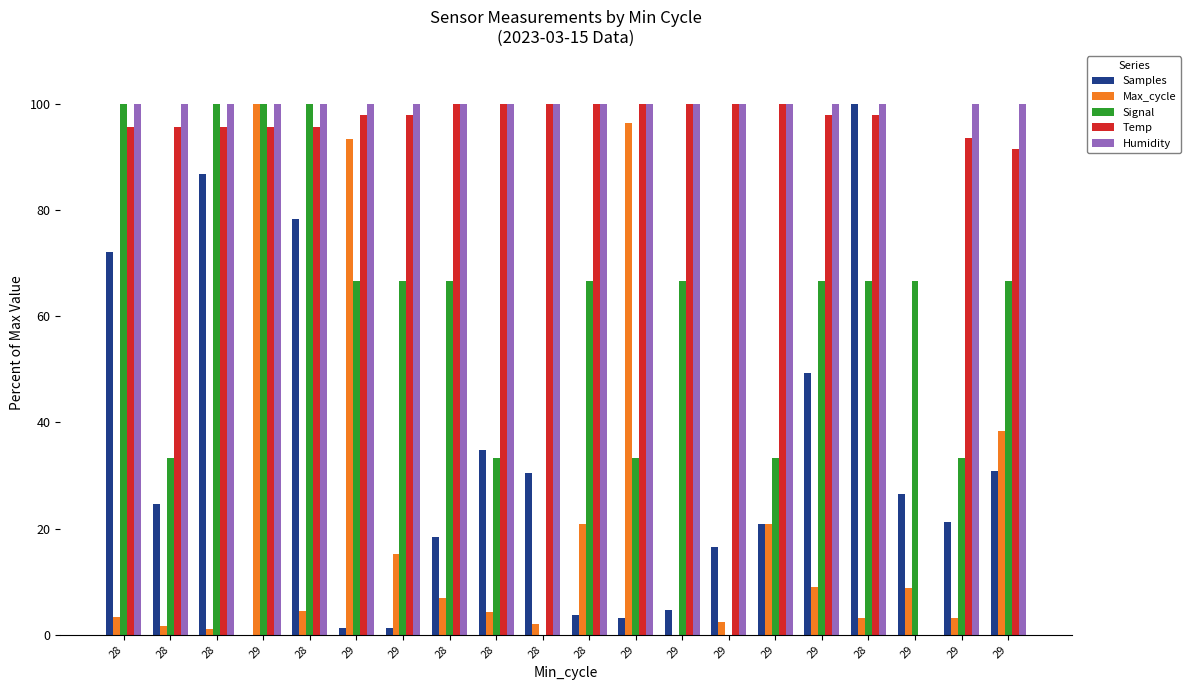

At which category is the sum across all series the highest?

29